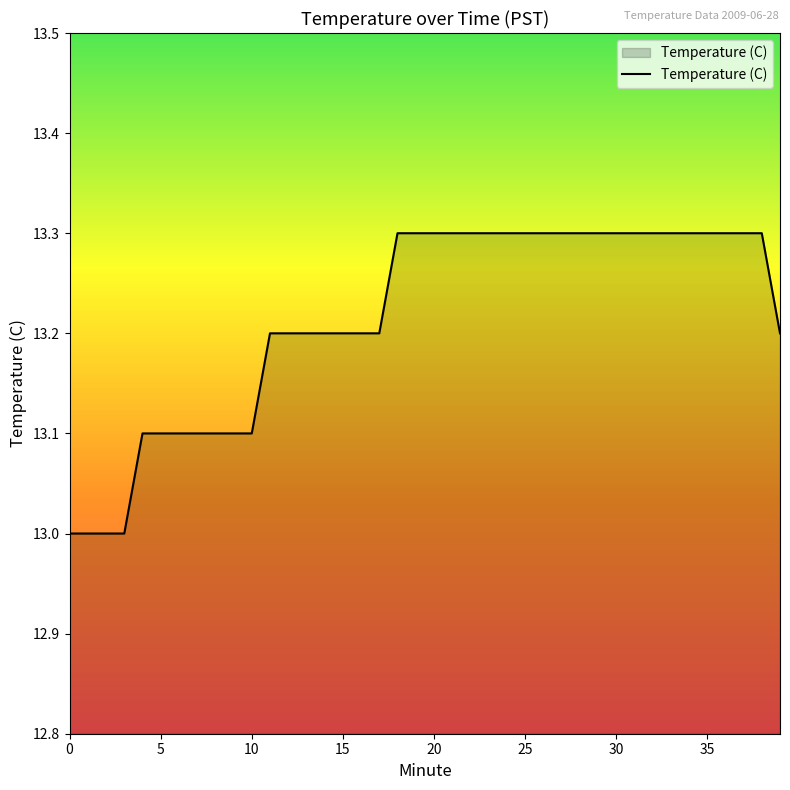

What is the maximum value shown in the chart?

13.3